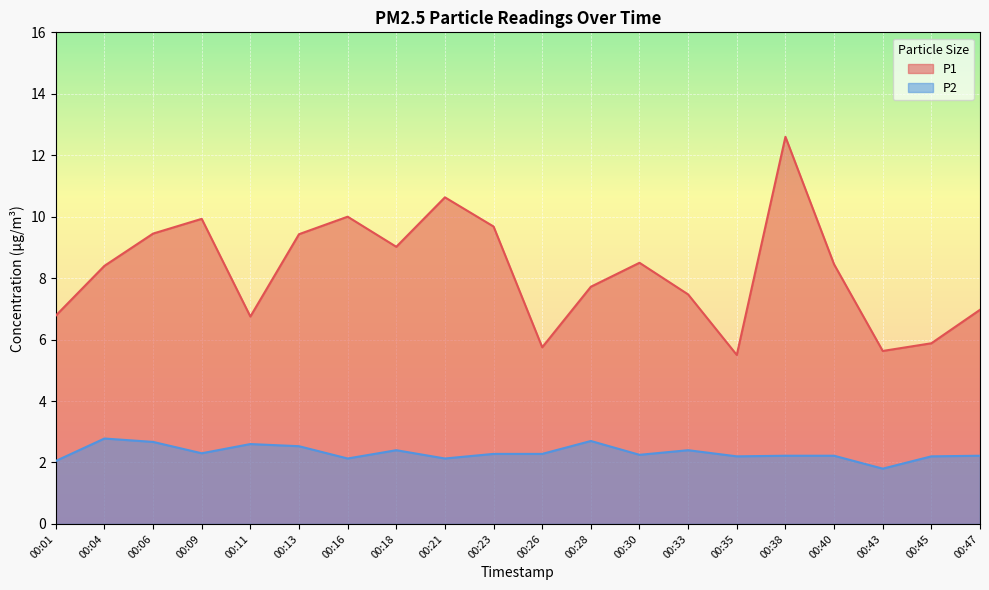

What are all the series names shown in the legend?

P1, P2